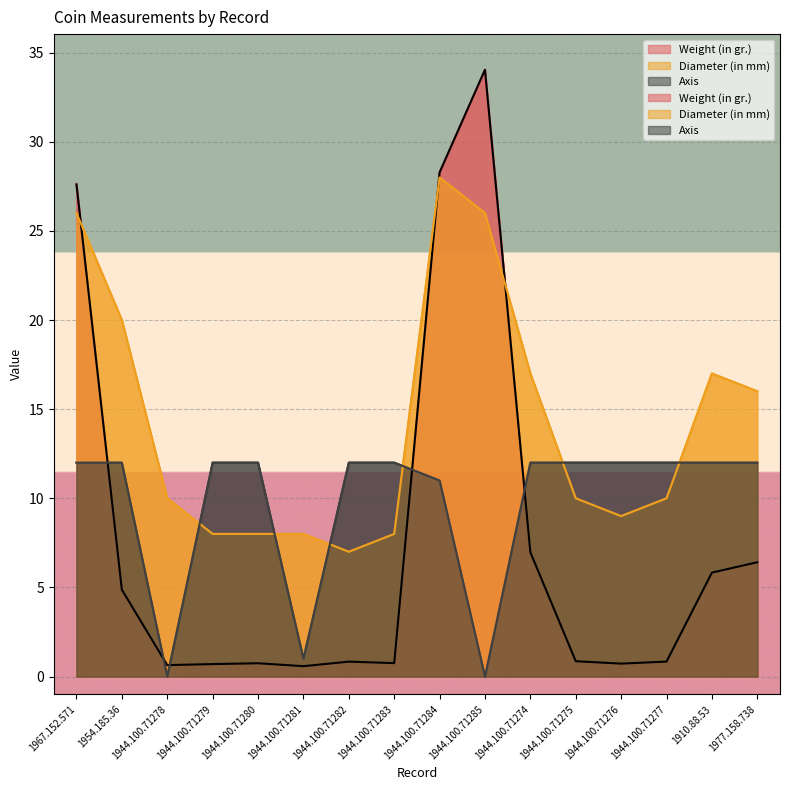

The Weight (in gr.) series shows 9.6 at 1977.158.738. True or false?

False